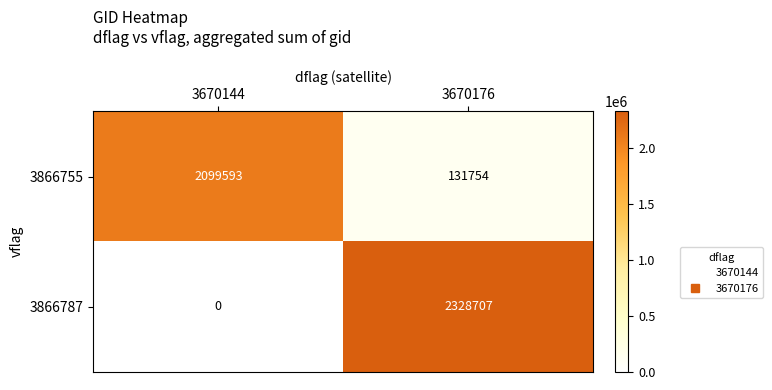

At how many categories does at least one series exceed 314639?

2